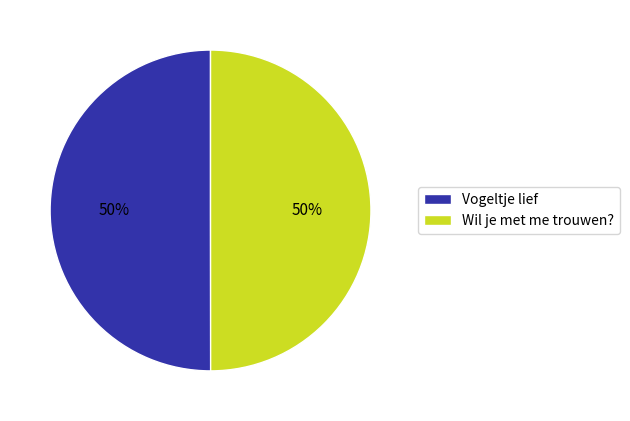

To the nearest percent, what is the combined percentage of Vogeltje lief and Wil je met me trouwen??

100%